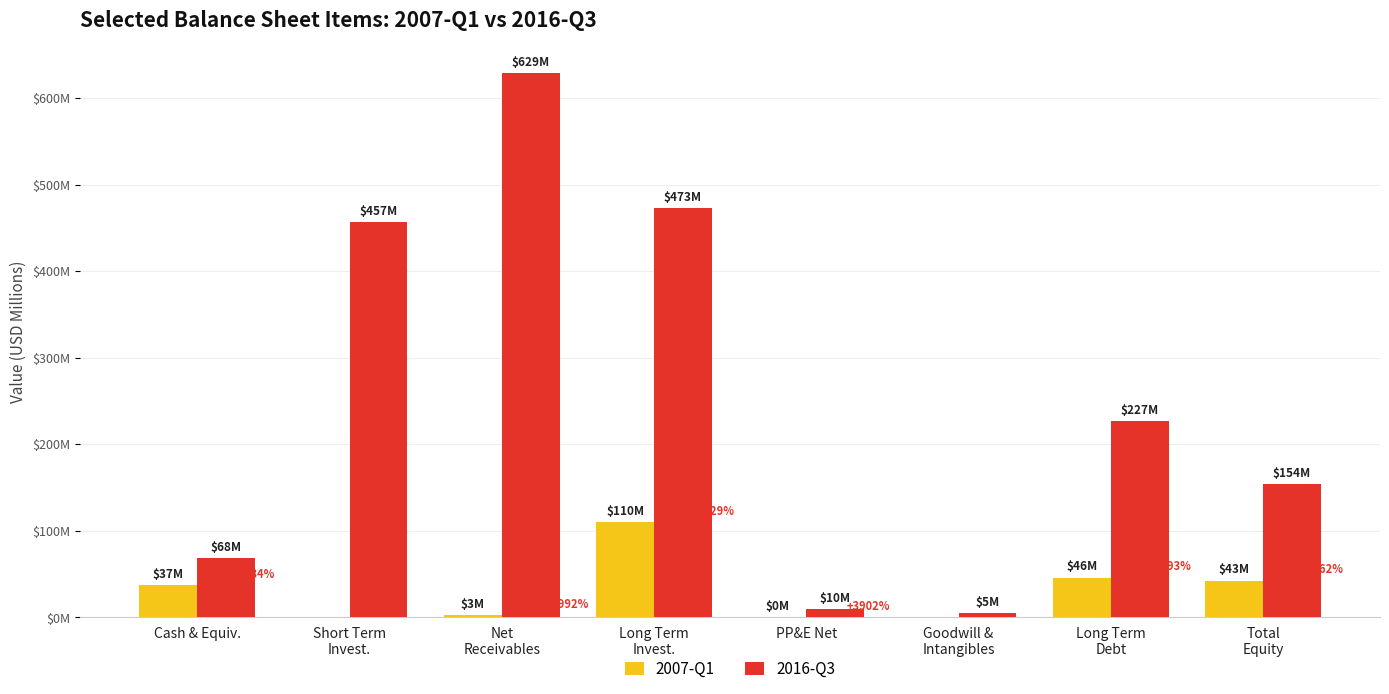

Does the chart contain stacked bars?

No